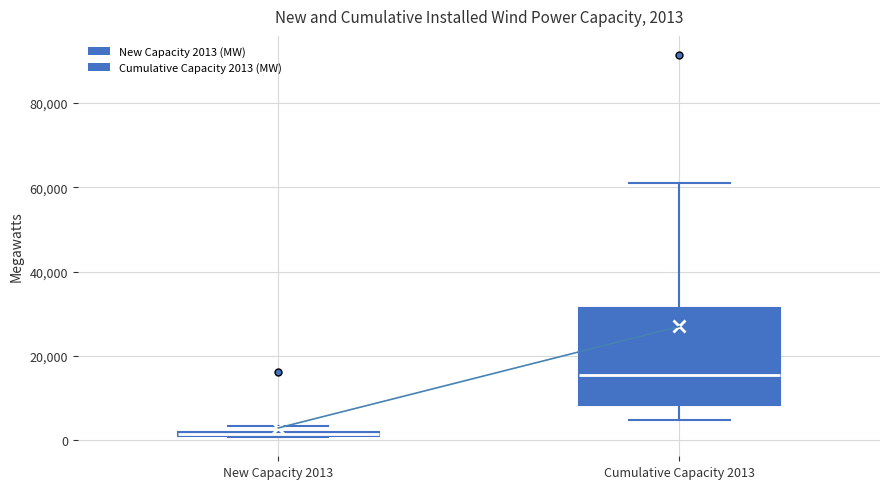

Which box has the highest median line?

Cumulative Capacity 2013